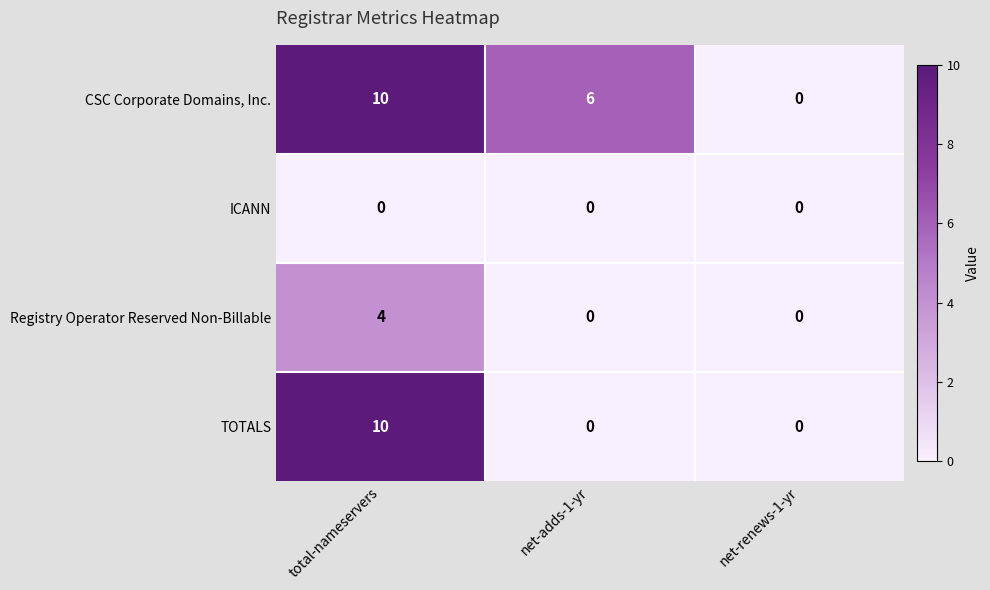

Which series has the largest total across all categories?

CSC Corporate Domains, Inc.